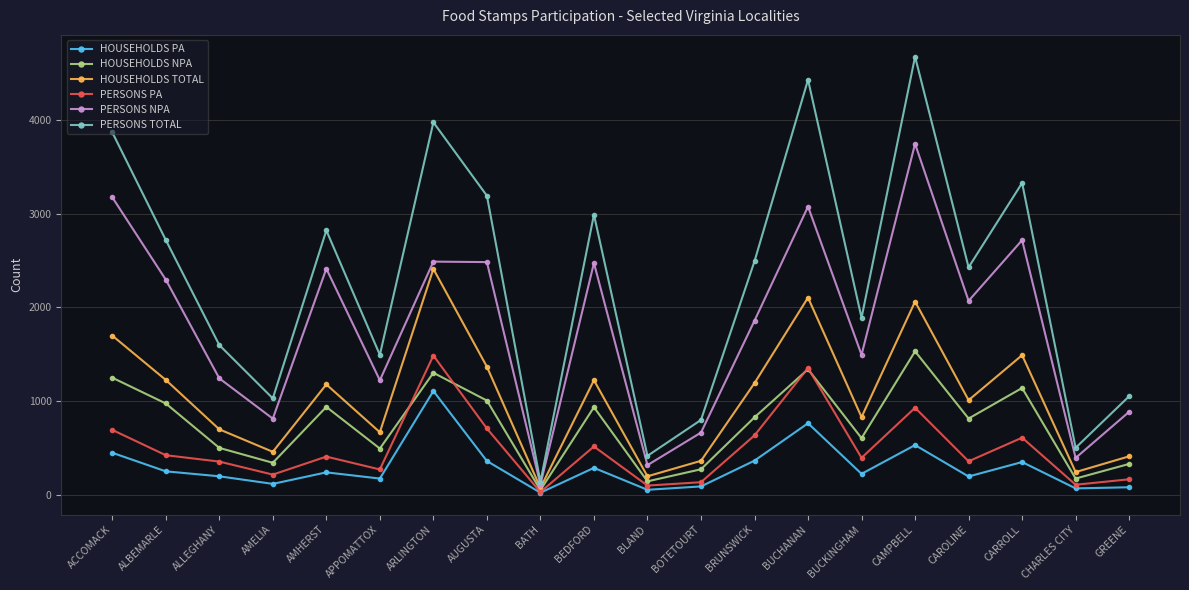

What are all the series names shown in the legend?

HOUSEHOLDS PA, HOUSEHOLDS NPA, HOUSEHOLDS TOTAL, PERSONS PA, PERSONS NPA, PERSONS TOTAL